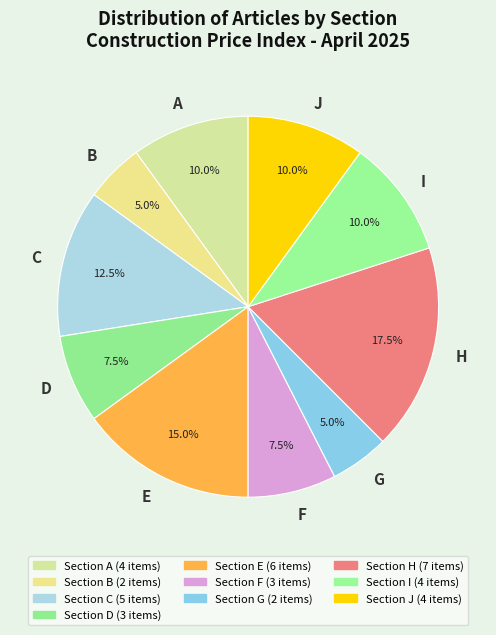

Is it true that B is 5% of the pie?

True